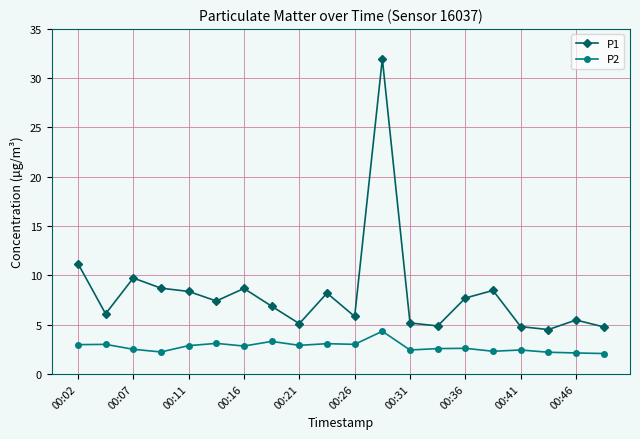

True or false: P1 has more than 2 interior local peaks.

True